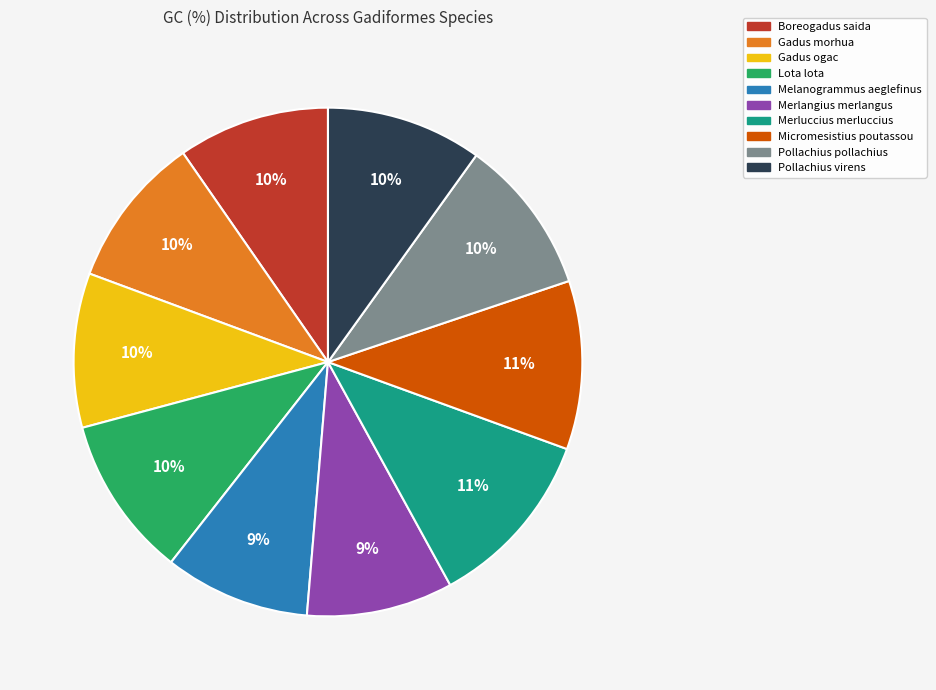

Between Melanogrammus aeglefinus and Pollachius virens, which is larger?

Pollachius virens